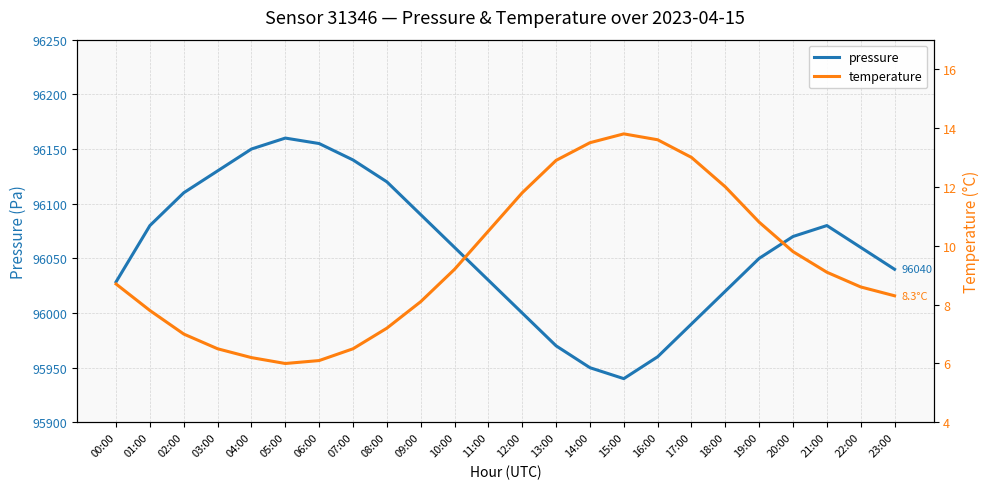

At how many categories does at least one series exceed 33471?

24